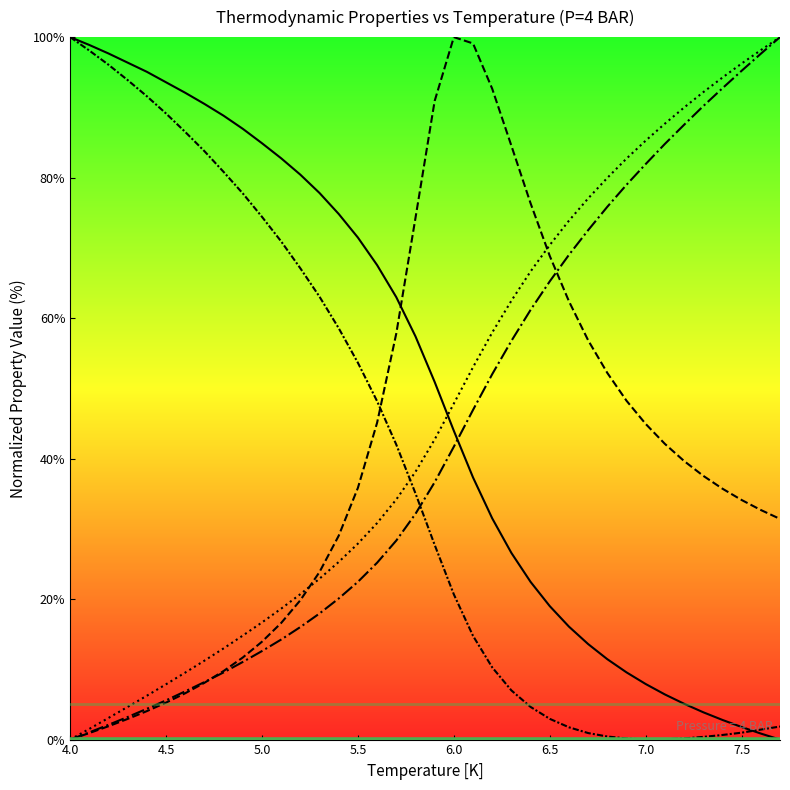

At 5.5, list the series in order from largest to smallest.

DENSITY [KG/M3], VISC [UPA-S], CP [J/G-K], ENTROPY [J/G-K], ENTHALPY [J/G]